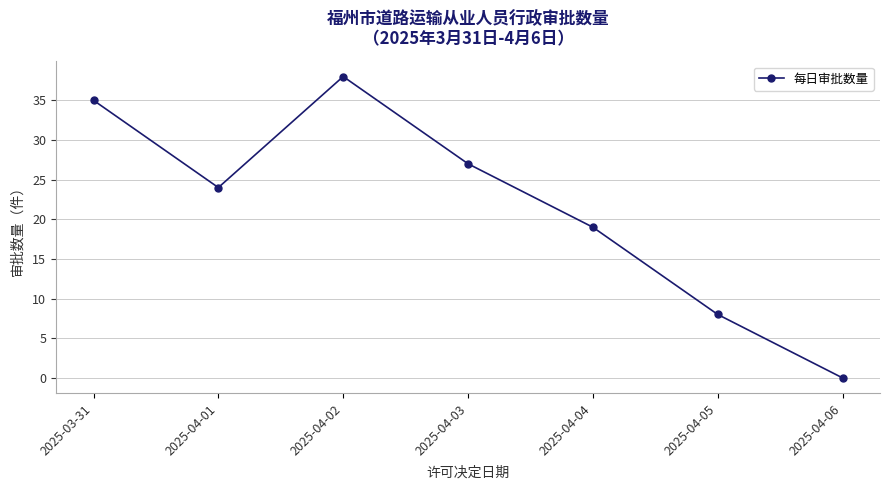

What is the average value?

22